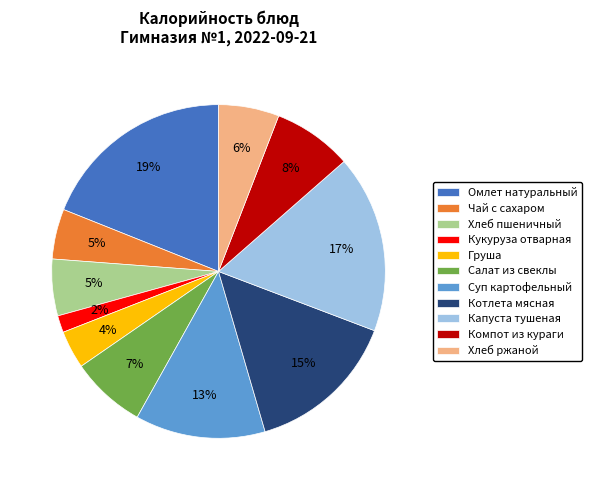

How many slices are in this pie chart?

11